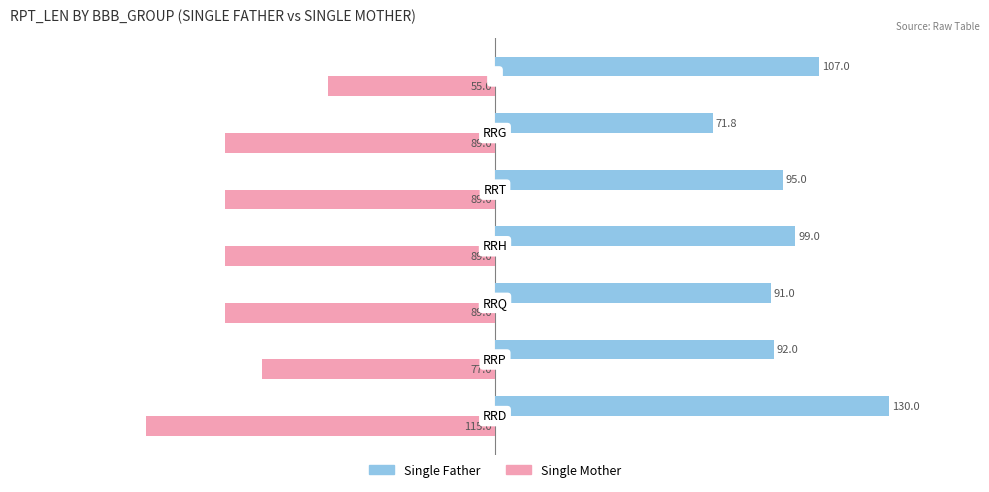

What is the maximum value for Single Mother?

-55.0